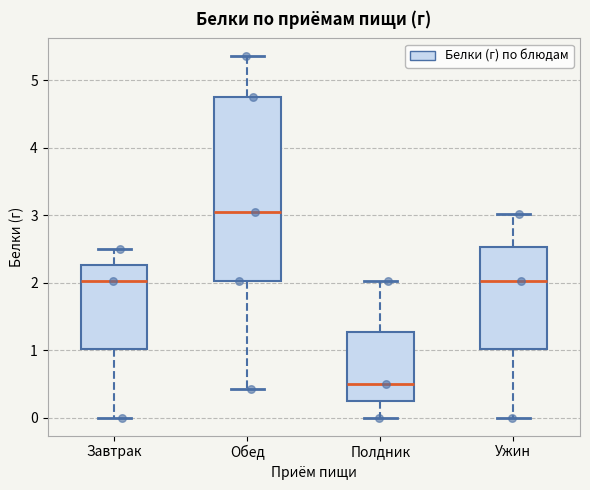

Reading left to right, read every box against the y-axis: the position of its median line, the range the box covers, and the ends of its whiskers. The values are not printed on the chart, so give them approximately, as read against the axis.

Завтрак: median 2.0, box 1.0 to 2.3, whiskers 0.0 to 2.5
Обед: median 3.1, box 2.0 to 4.8, whiskers 0.4 to 5.4
Полдник: median 0.5, box 0.3 to 1.3, whiskers 0.0 to 2.0
Ужин: median 2.0, box 1.0 to 2.5, whiskers 0.0 to 3.0